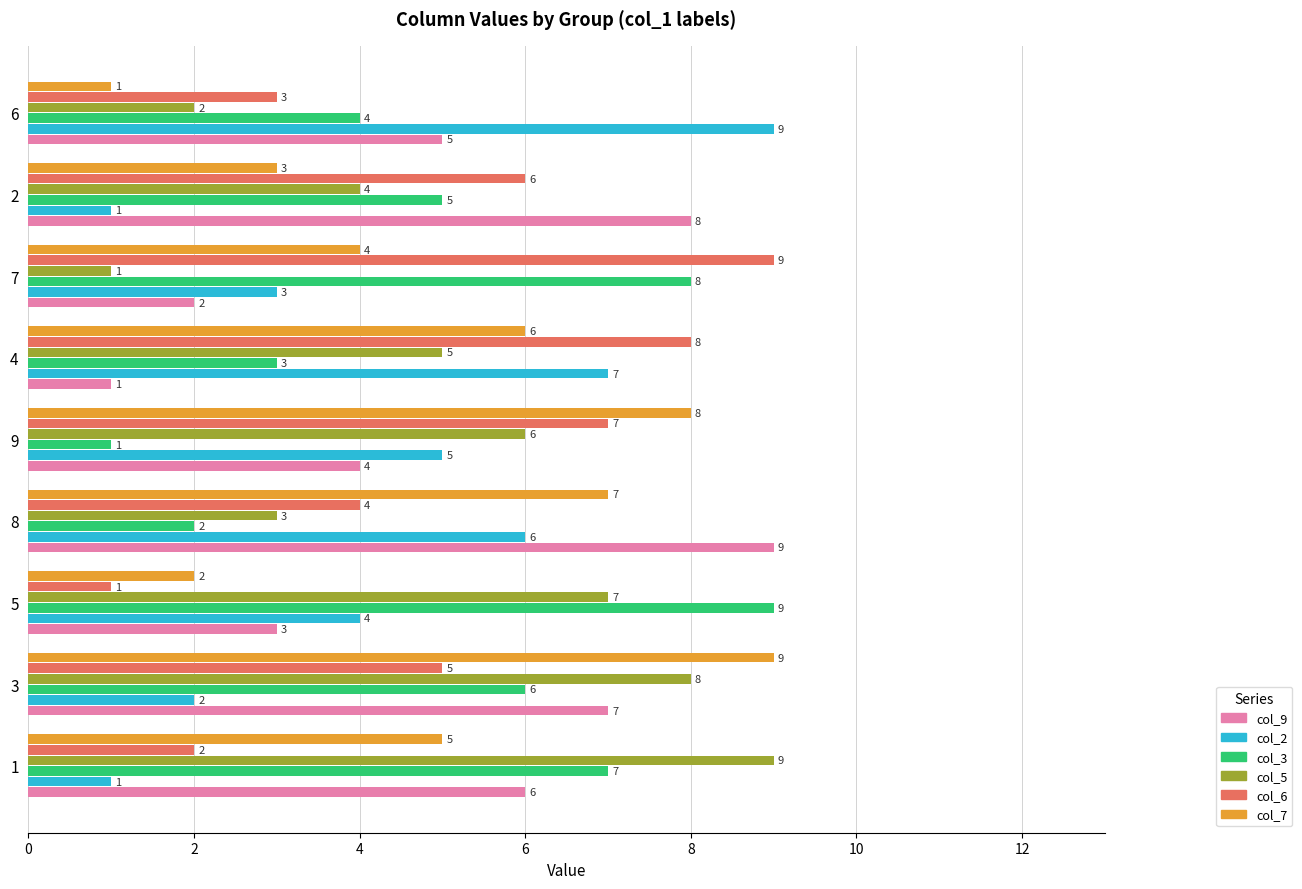

What are all the series names shown in the legend?

col_9, col_2, col_3, col_5, col_6, col_7